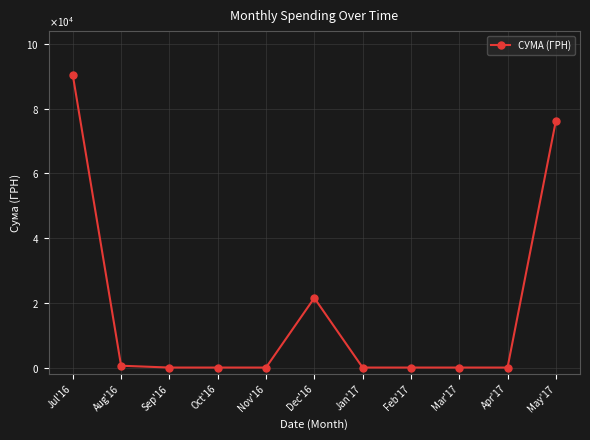

What is the label of the 10th point from the left?

Apr'17